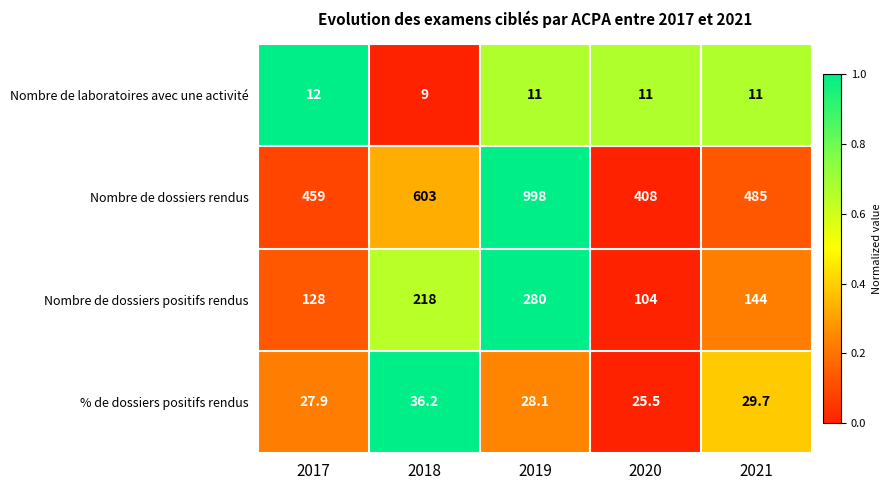

What is the difference between the highest and lowest values at 2017?

447.0